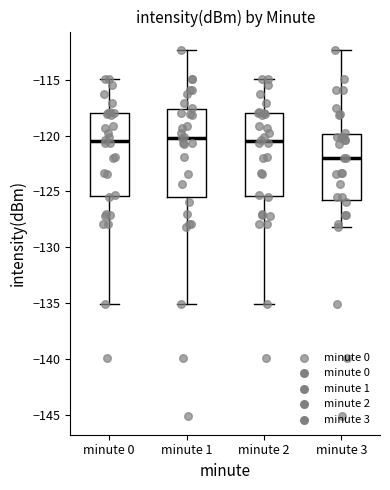

Reading left to right, read every box against the y-axis: the position of its median line, the range the box covers, and the ends of its whiskers. The values are not printed on the chart, so give them approximately, as read against the axis.

minute 0: median -120.5, box -125.5 to -118.0, whiskers -135.0 to -115.0
minute 1: median -120.0, box -125.5 to -117.5, whiskers -135.0 to -112.5
minute 2: median -120.5, box -125.5 to -118.0, whiskers -135.0 to -115.0
minute 3: median -122.0, box -126.0 to -120.0, whiskers -128.0 to -112.5